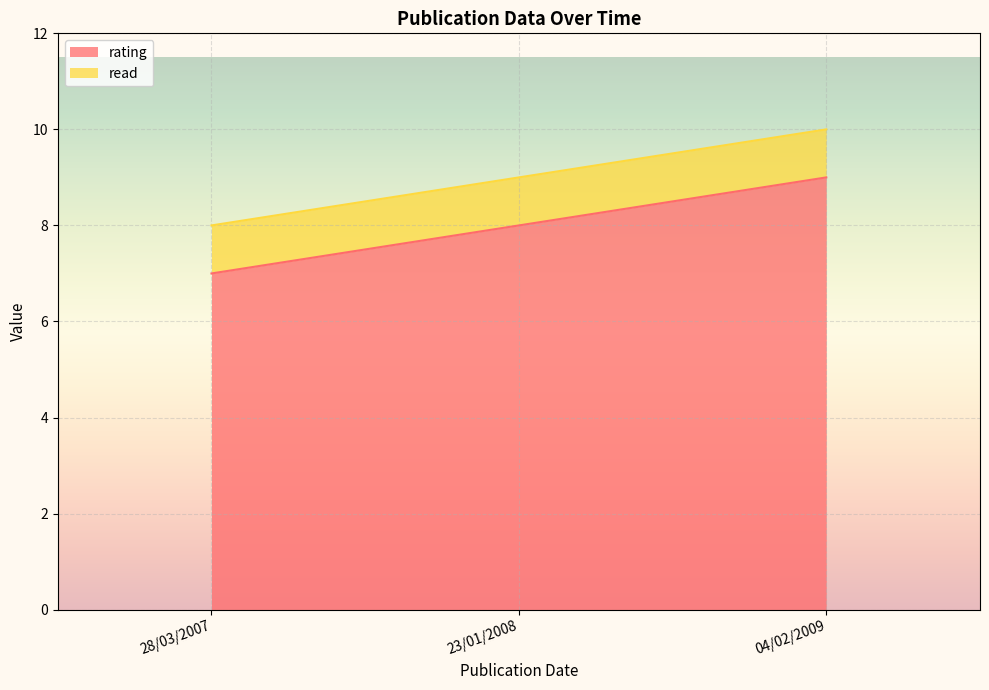

What is the ratio of the value at 04/02/2009 to the value at 23/01/2008?

1.1